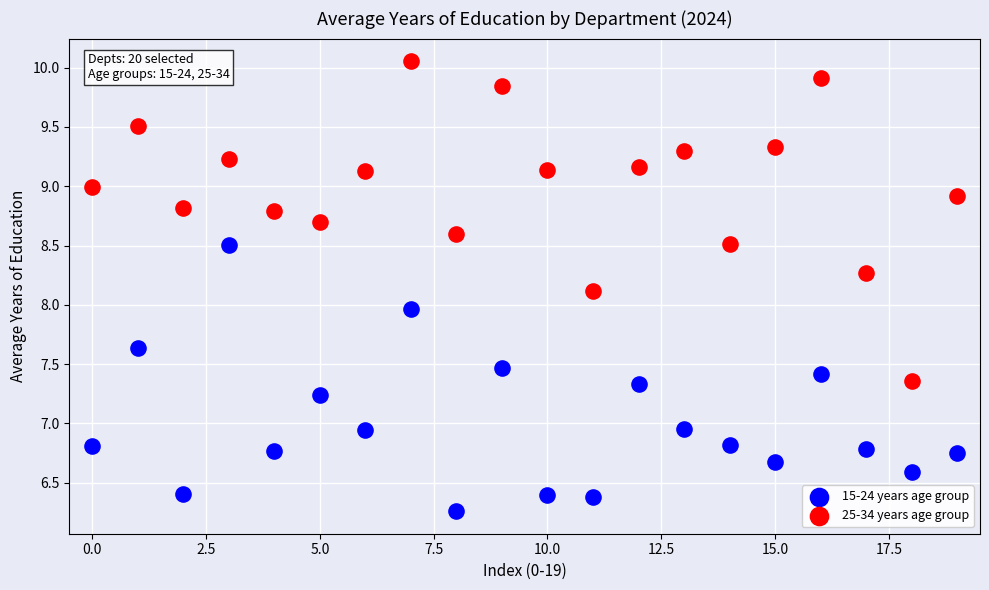

Which series reaches the maximum Y coordinate?

25-34 years age group